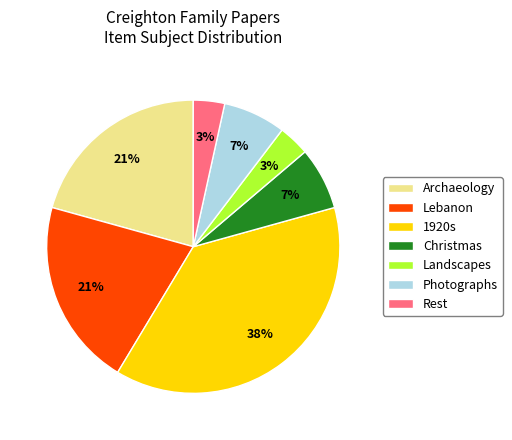

Which category has the biggest portion of the pie?

1920s